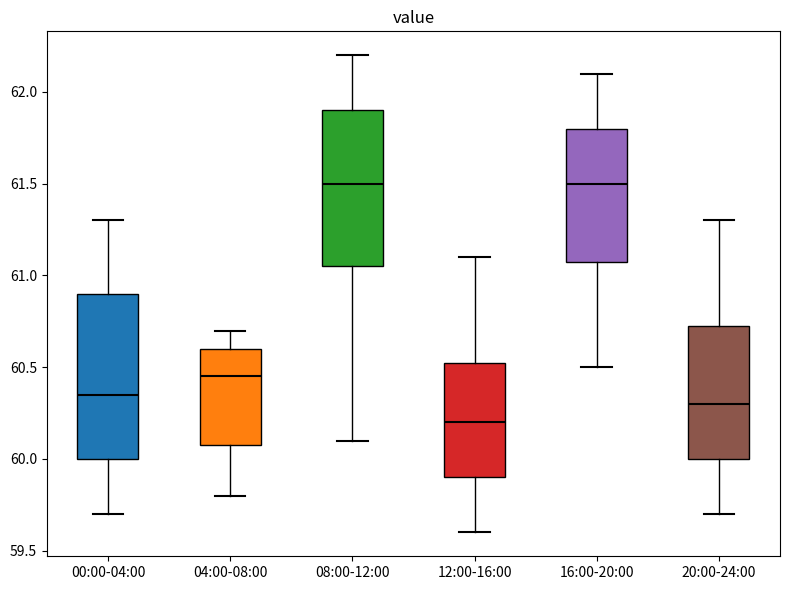

Reading left to right, transcribe this box plot: for each box, give where its median line is, the range the box spans, and where its two whiskers end, as read against the y-axis. The values are not printed on the chart, so give them approximately, as read against the axis.

00:00-04:00: median 60.35, box 60.00 to 60.90, whiskers 59.70 to 61.30
04:00-08:00: median 60.45, box 60.10 to 60.60, whiskers 59.80 to 60.70
08:00-12:00: median 61.50, box 61.05 to 61.90, whiskers 60.10 to 62.20
12:00-16:00: median 60.20, box 59.90 to 60.55, whiskers 59.60 to 61.10
16:00-20:00: median 61.50, box 61.10 to 61.80, whiskers 60.50 to 62.10
20:00-24:00: median 60.30, box 60.00 to 60.75, whiskers 59.70 to 61.30